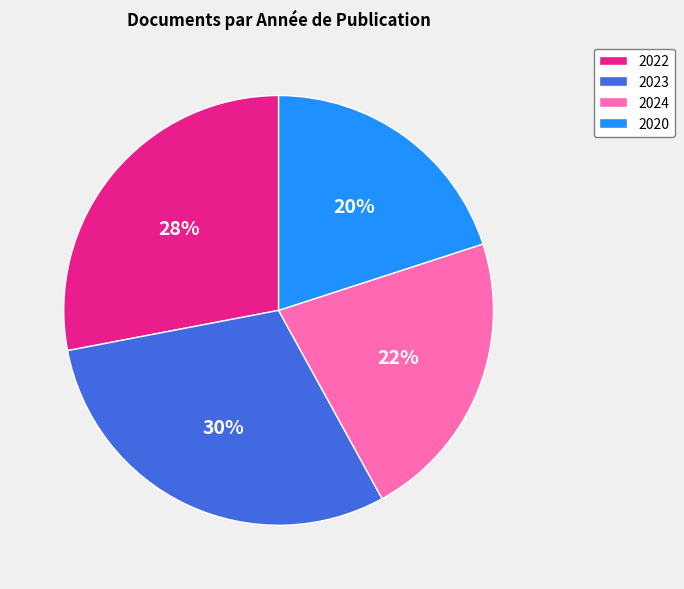

To the nearest percent, what is the difference between the 2024 and 2022 slice percentages?

6%